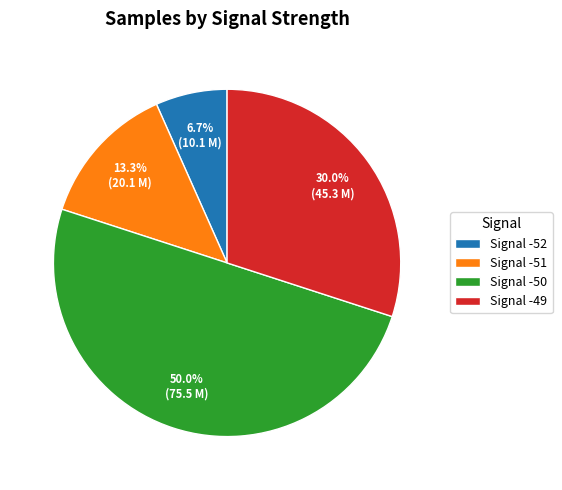

How many segments does this pie chart have?

4